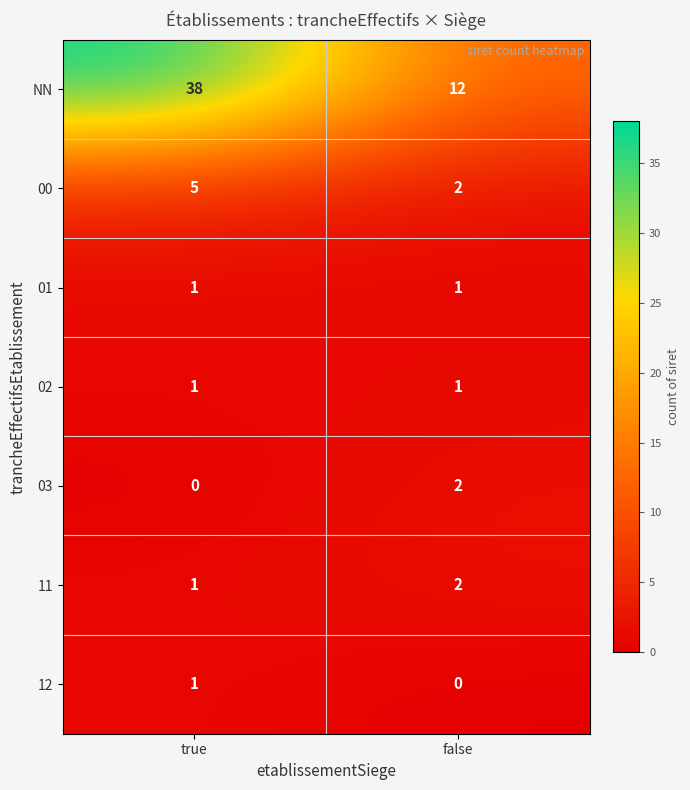

Reading right to left, what are all the values shown in this chart?

NN: false=12	true=38
00: false=2	true=5
01: false=1	true=1
02: false=1	true=1
03: false=2	true=0
11: false=2	true=1
12: false=0	true=1